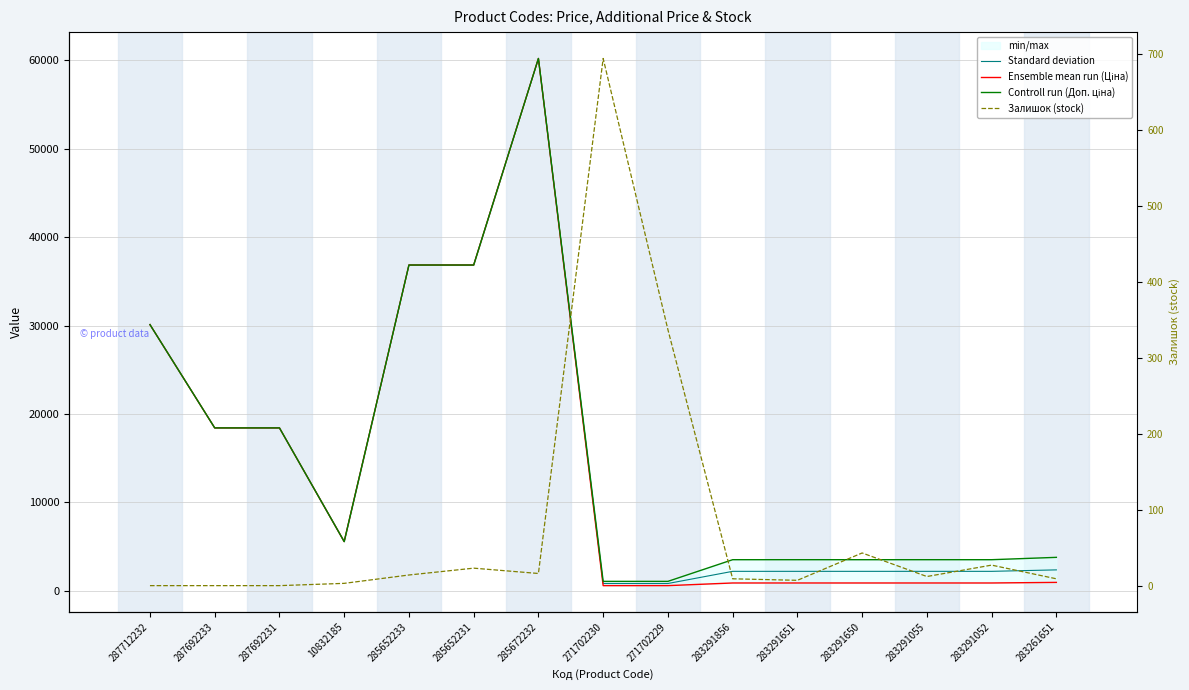

How many lines are shown in the chart?

4